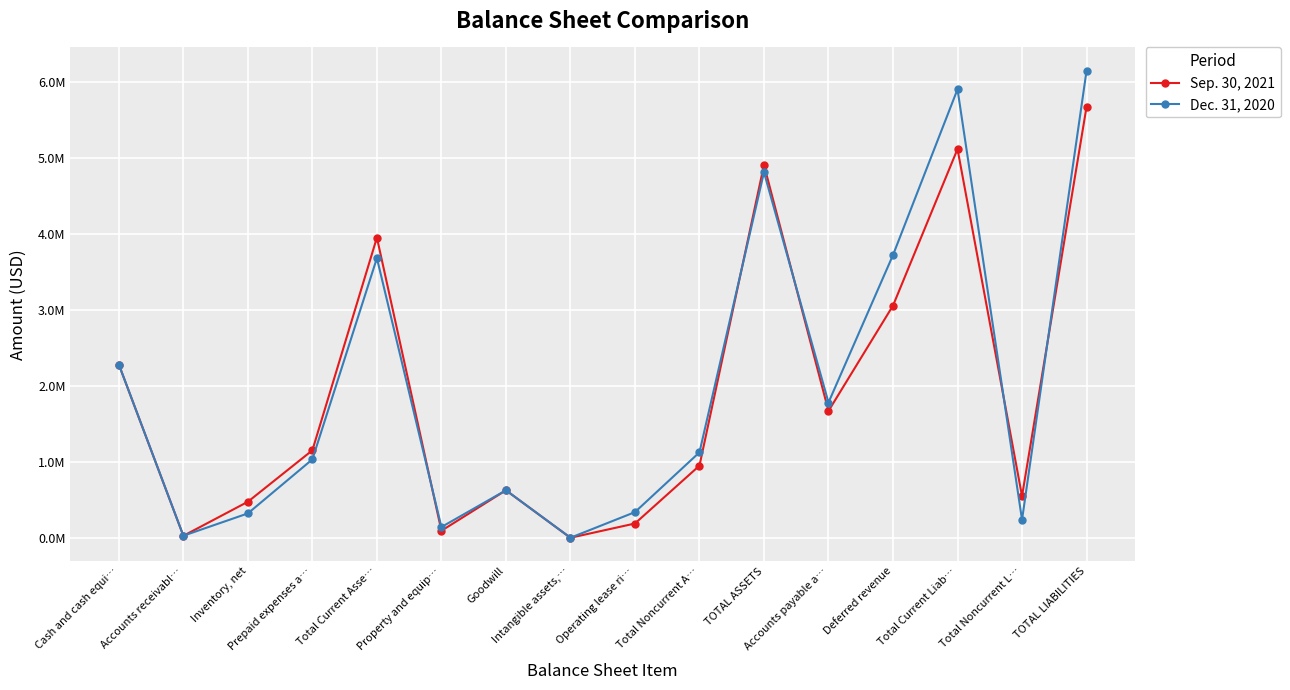

At how many categories does at least one series exceed 3422262?

5